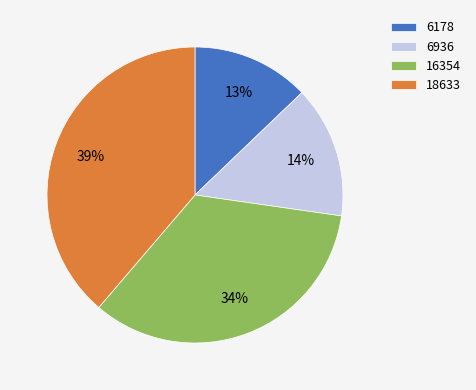

Between 16354 and 6936, which is larger?

16354